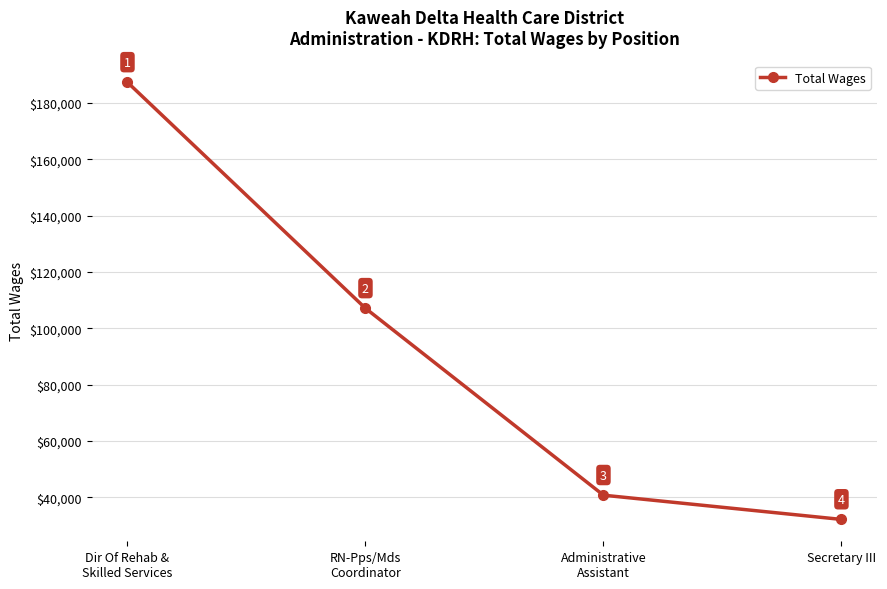

How many data points are less than 107103?

2